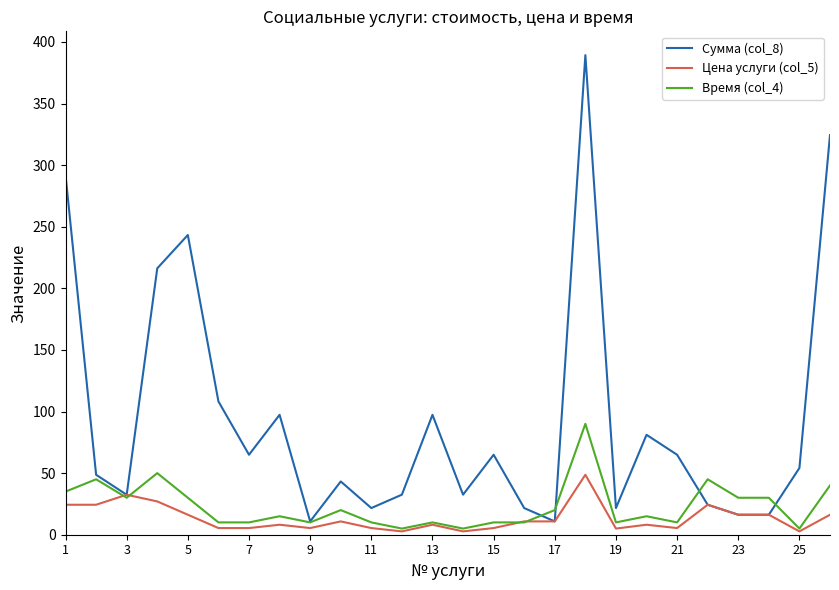

What is the average value of the Время (col_4) series?

23.1